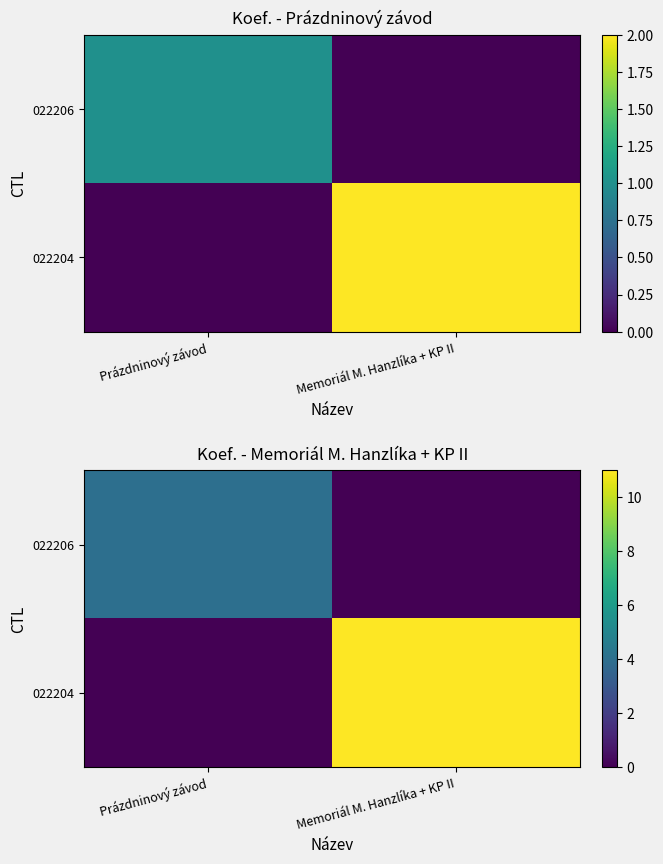

True or false: 022204 has a value of 0 at Prázdninový závod.

True